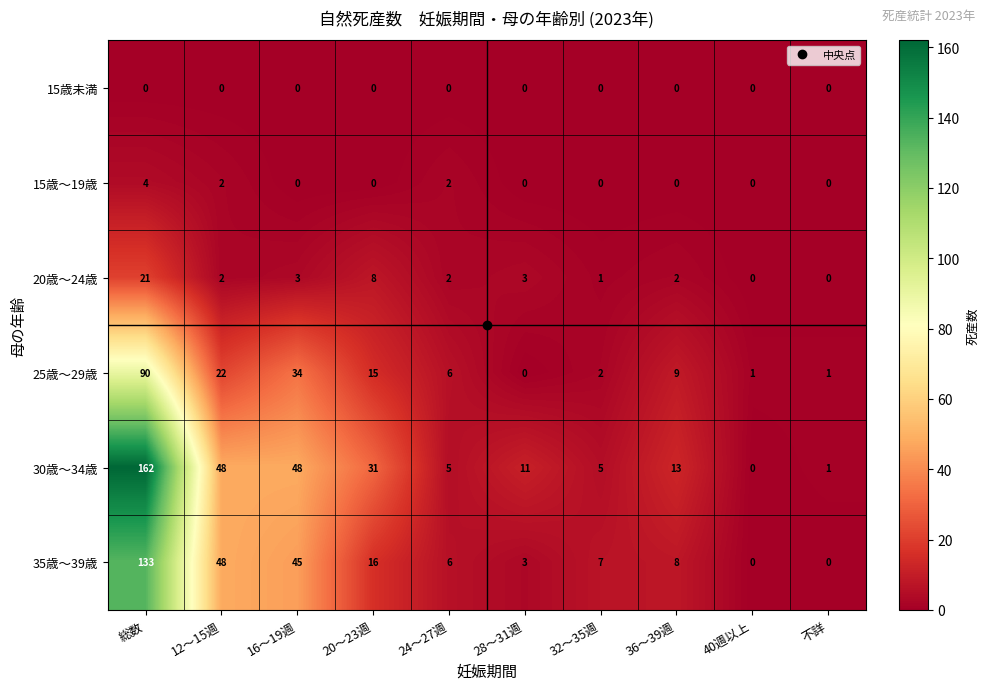

Rank the series by their maximum value, from lowest to highest.

15歳未満, 15歳～19歳, 20歳～24歳, 25歳～29歳, 35歳～39歳, 30歳～34歳